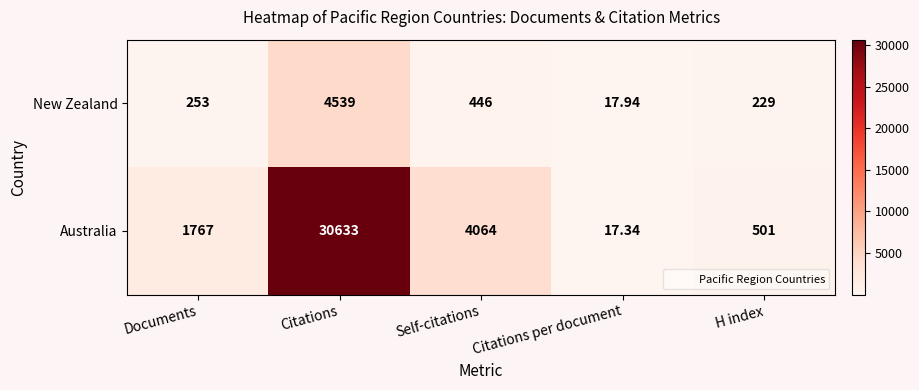

At Documents, list the series in order from largest to smallest.

Australia, New Zealand